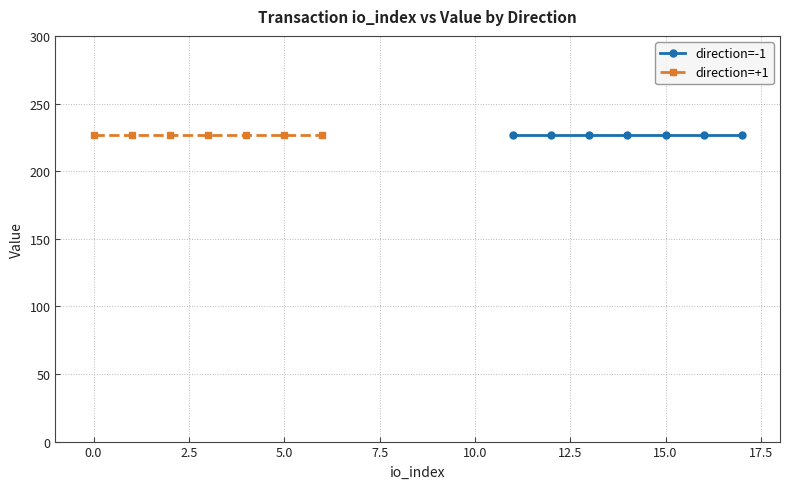

Which series has the largest range (max minus min)?

io_index (direction=-1)